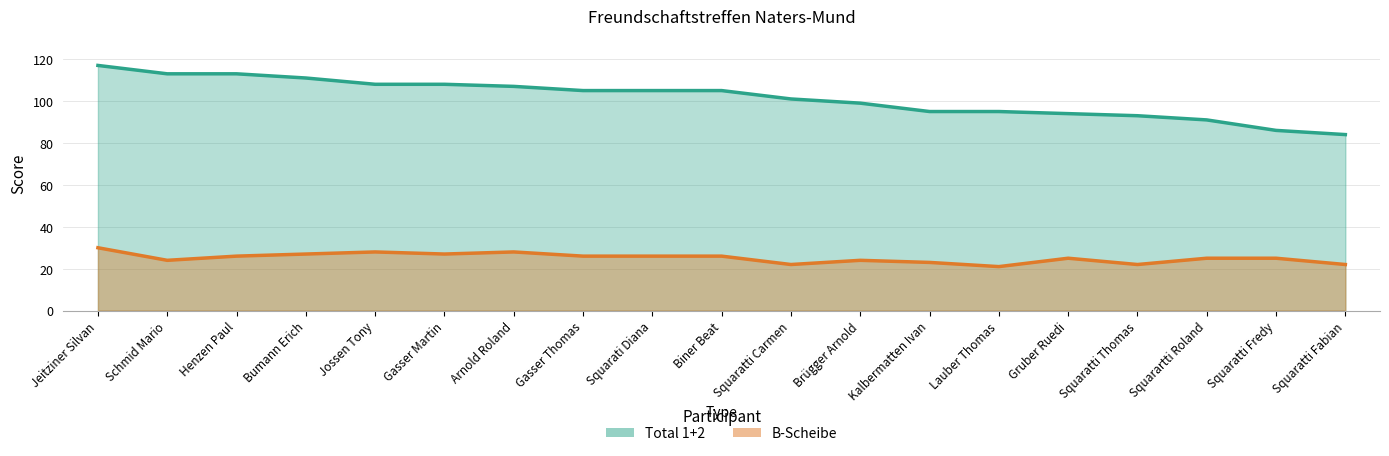

Does the chart display data point markers on the line(s)?

No